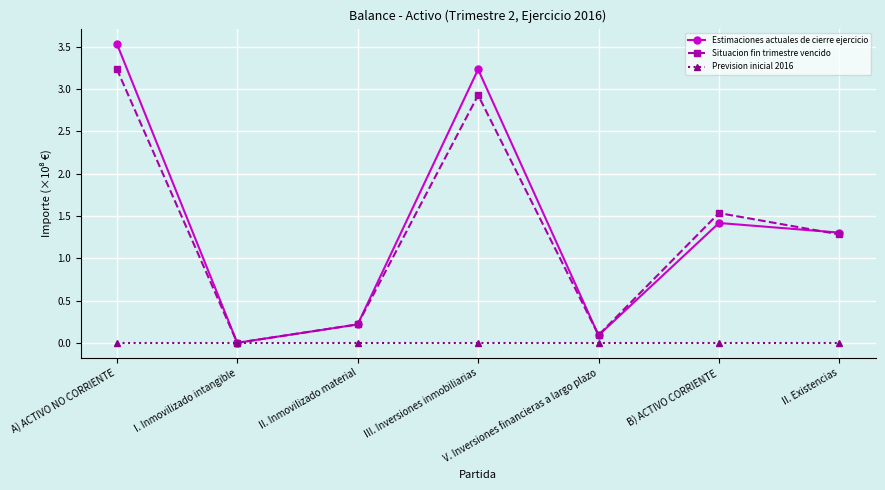

At which label is Estimaciones actuales de cierre ejercicio closest to 1?

II. Existencias